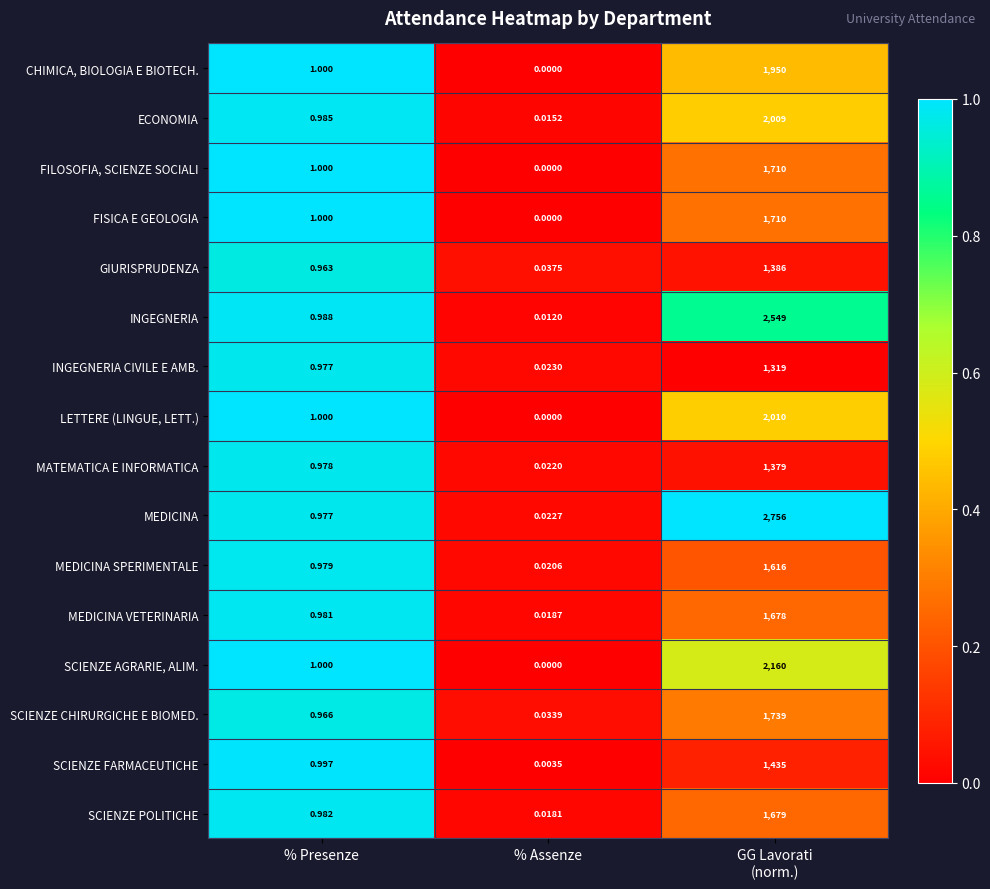

Which series has the largest total across all categories?

MEDICINA